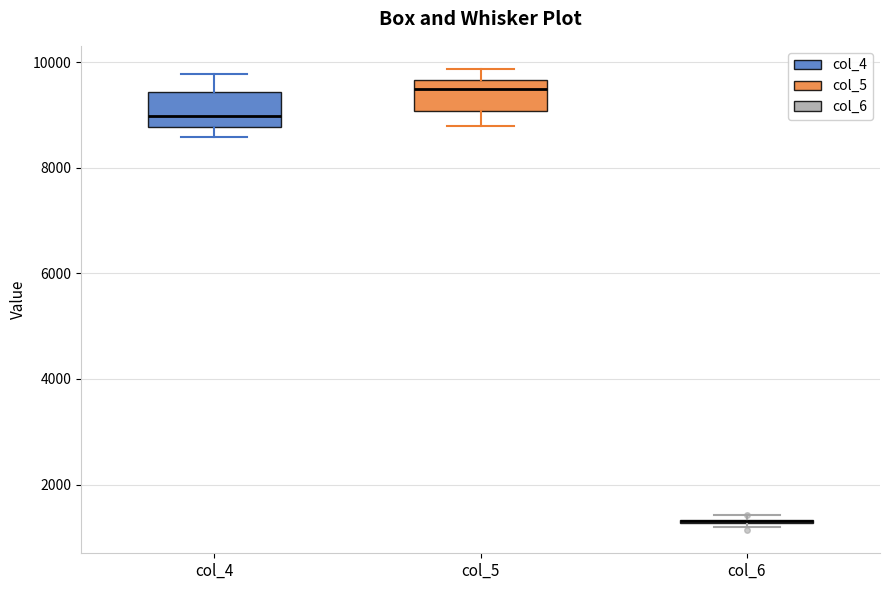

Where does the upper whisker of the box for col_4 end on the y-axis? The values are not printed on the chart, so give them approximately, as read against the axis.

9800